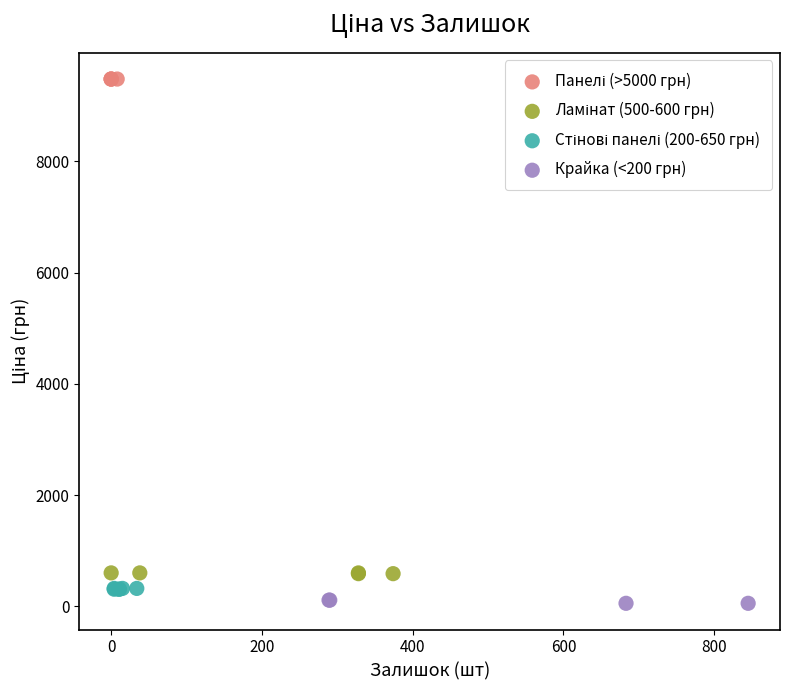

Which series reaches the minimum Y coordinate?

Крайка (<200 грн)